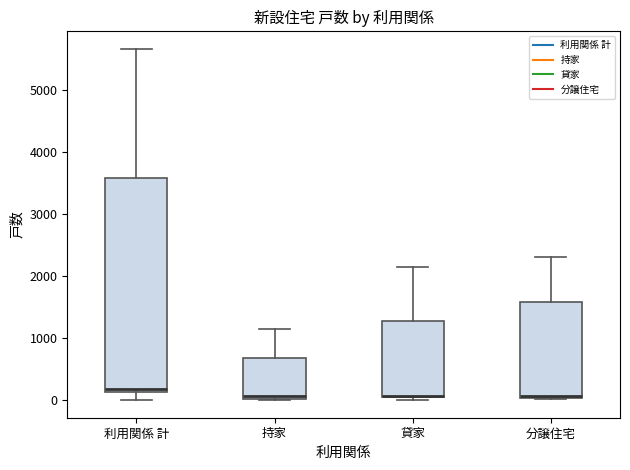

Where does the upper whisker of the box for 利用関係 計 end on the y-axis? The values are not printed on the chart, so give them approximately, as read against the axis.

5700